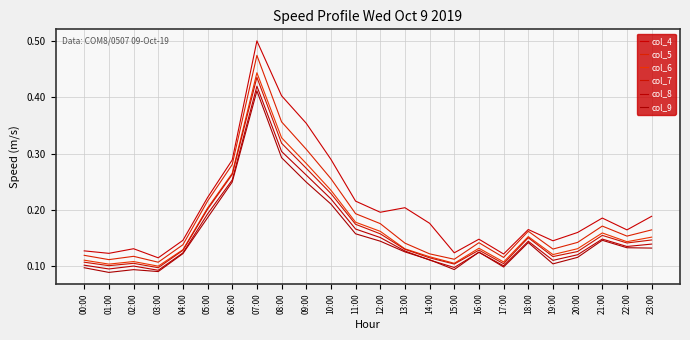

What are all the series names shown in the legend?

col_4, col_5, col_6, col_7, col_8, col_9